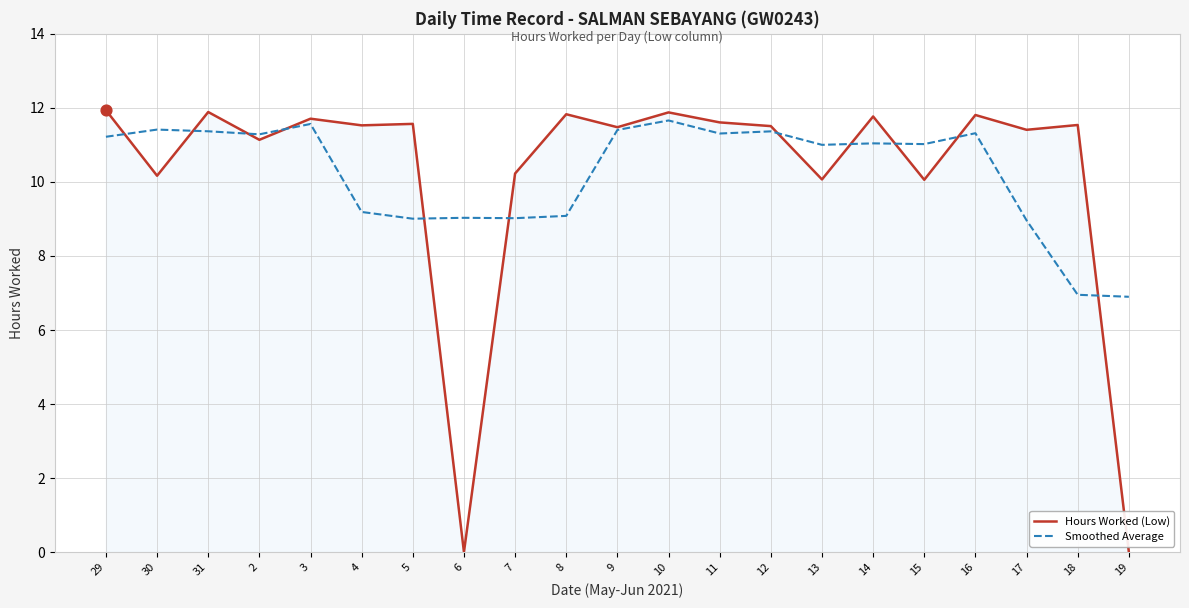

What is the spread (max minus min) of values at 16?

0.5